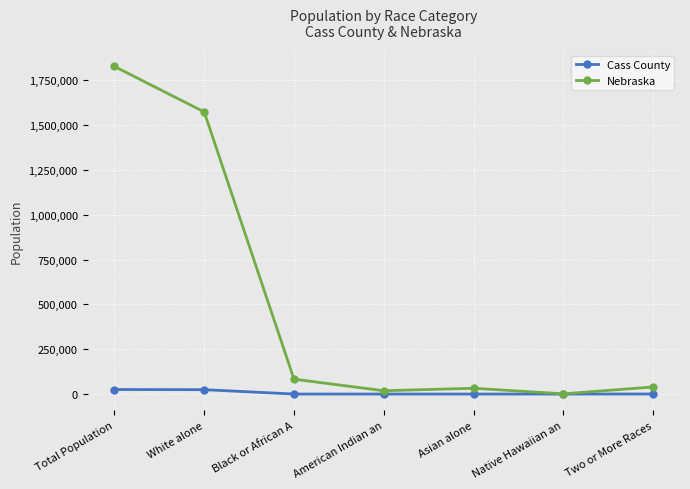

True or false: Nebraska has a value of 2146978 at White alone.

False